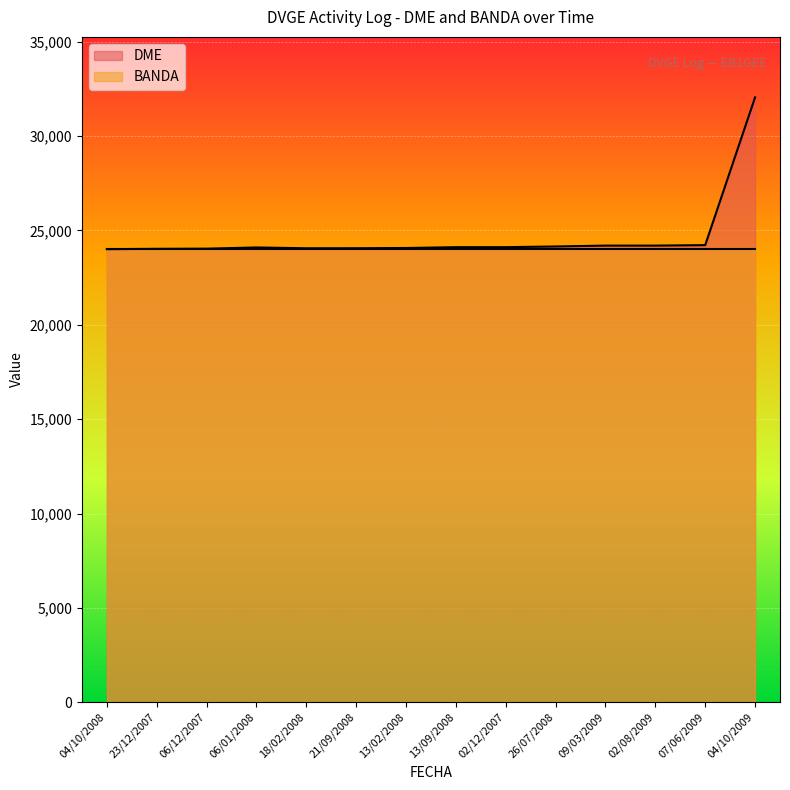

What is the greatest value displayed?

32054